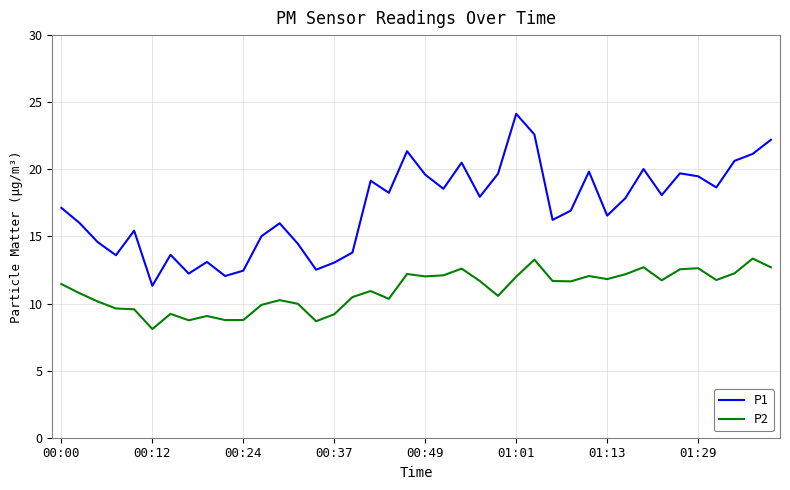

True or false: P1 and P2 cross at least once.

False